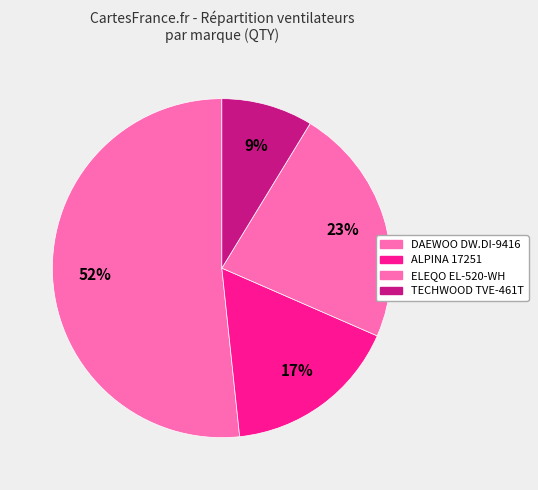

Which category has the smallest portion of the pie?

TECHWOOD TVE-461T